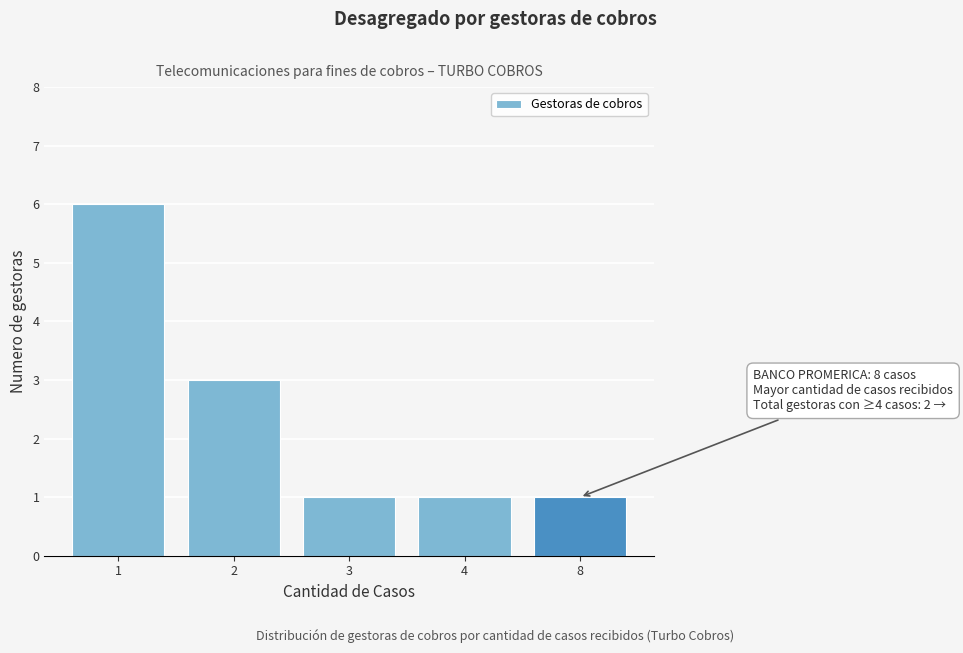

Reading left to right, extract all data points from this chart.

6	3	1	1	1